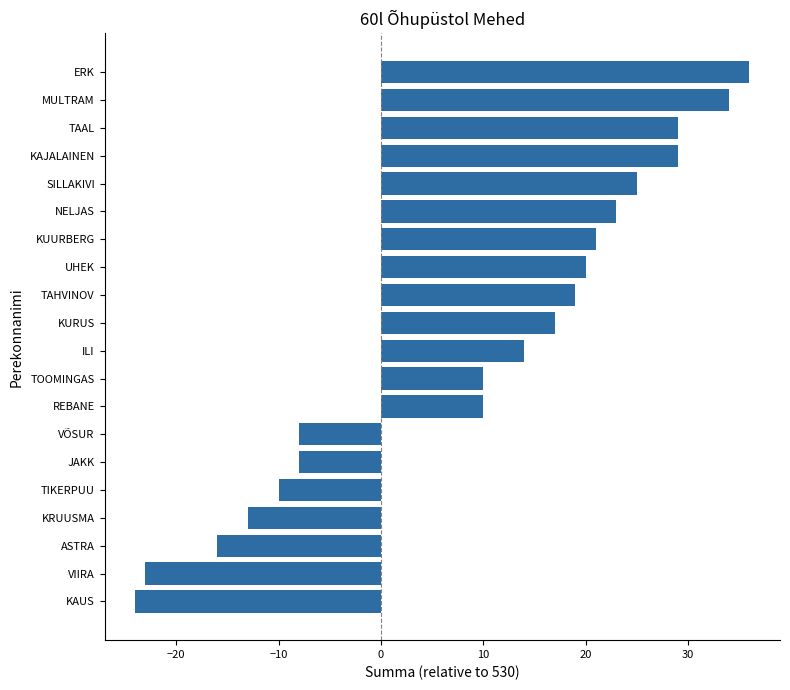

Reading top to bottom, what are all the values shown in this chart?

36	34	29	29	25	23	21	20	19	17	14	10	10	-8	-8	-10	-13	-16	-23	-24